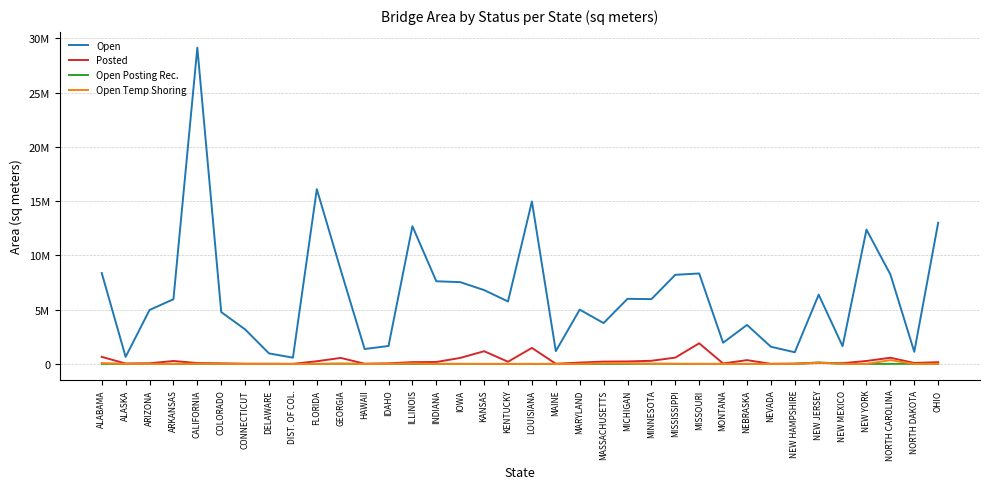

Which series ends up on top after the final intersection of Open Posting Rec. and Posted?

Posted